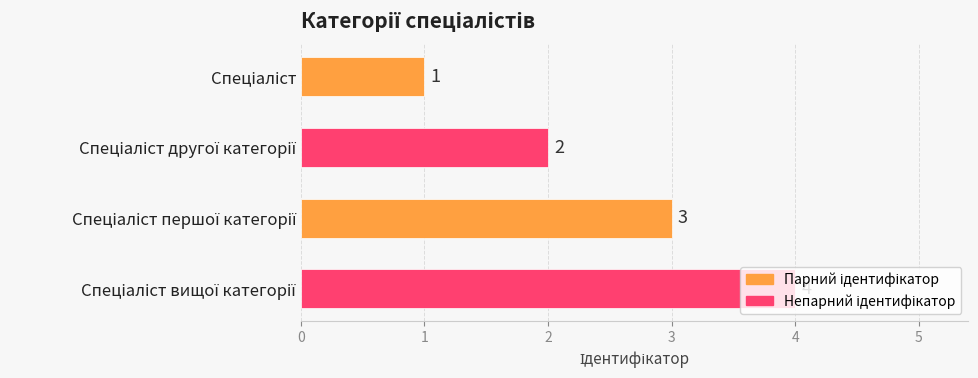

How many series are shown in this chart?

1